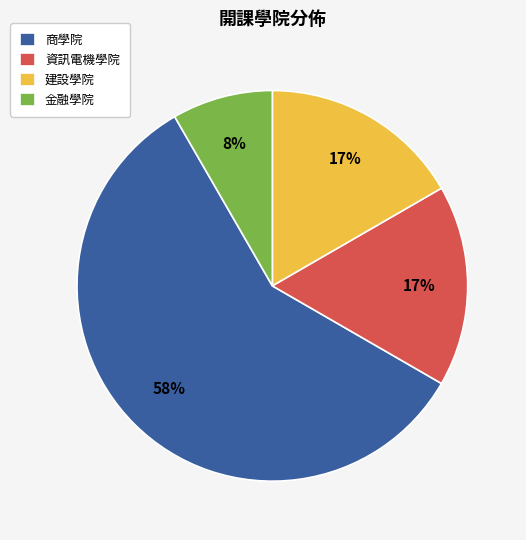

To the nearest percent, what portion does 金融學院 represent?

8%